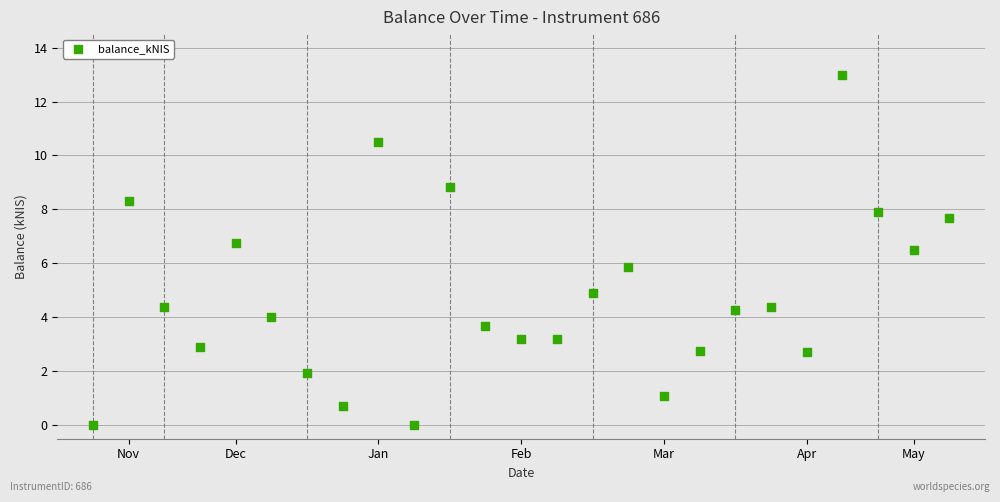

What is the range of Y values (max minus min)?

13.0